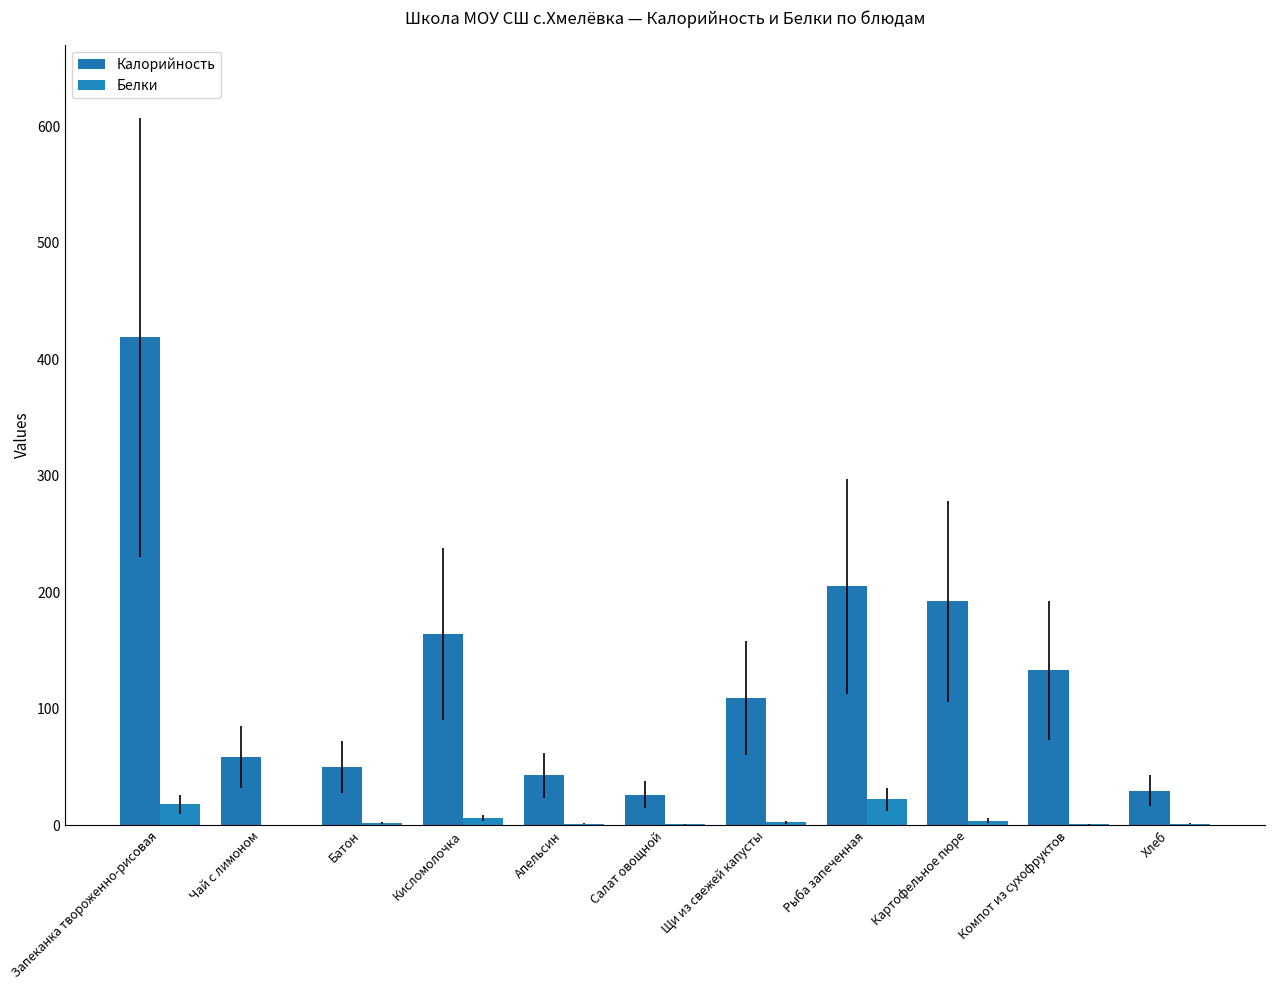

List the series in order of their peak value, highest first.

Калорийность, Белки